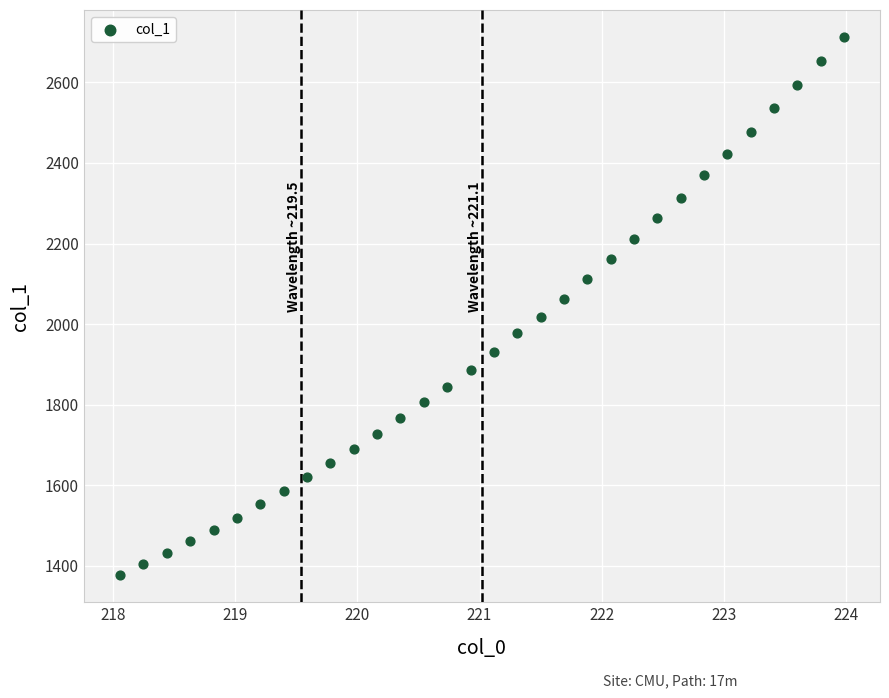

What is the range of X values (max minus min)?

5.9